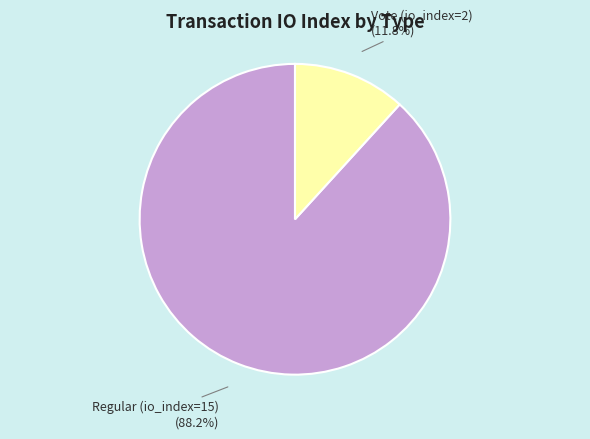

Do Vote (io_index=2) and Regular (io_index=15) together represent more than half of the pie?

Yes